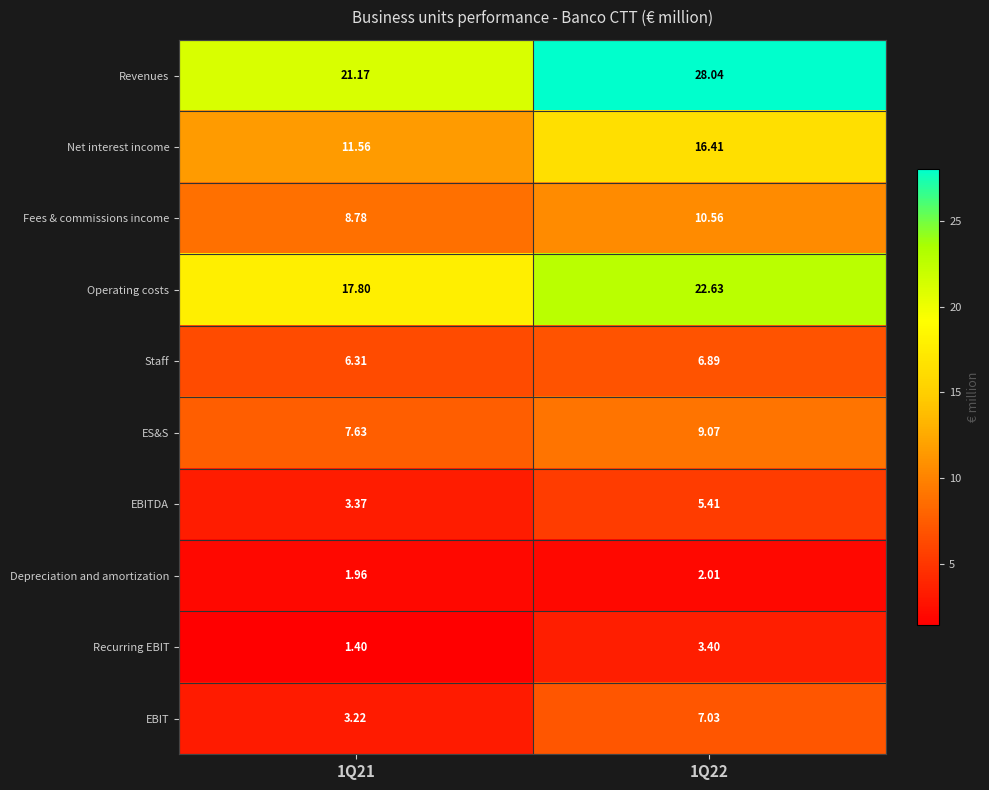

At 1Q22, list the series in order from largest to smallest.

Revenues, Operating costs, Net interest income, Fees & commissions income, ES&S, EBIT, Staff, EBITDA, Recurring EBIT, Depreciation and amortization